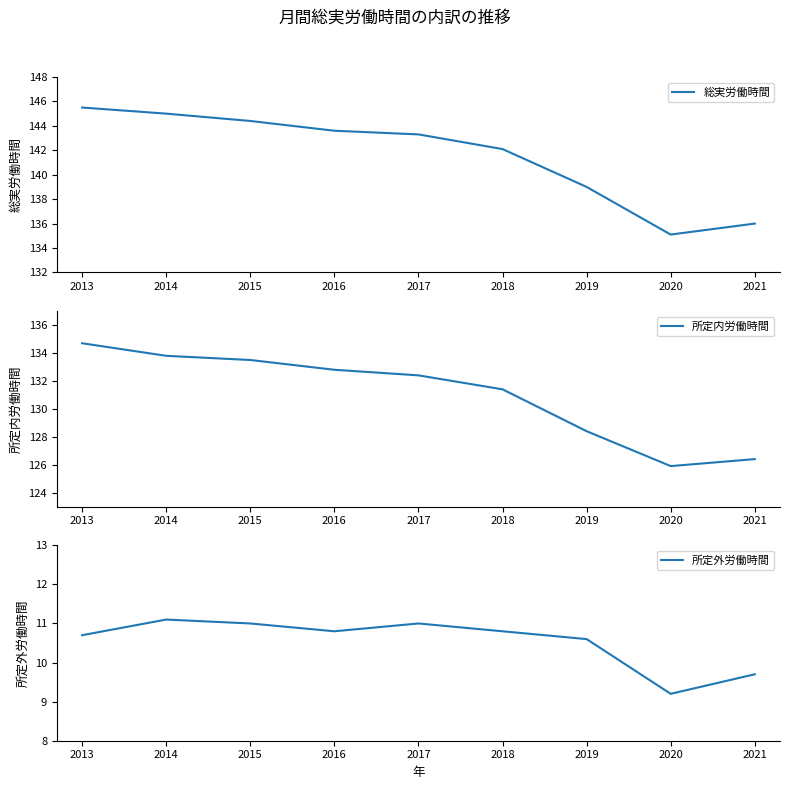

What is the difference between the maximum and minimum values in the 所定内労働時間 series?

8.8